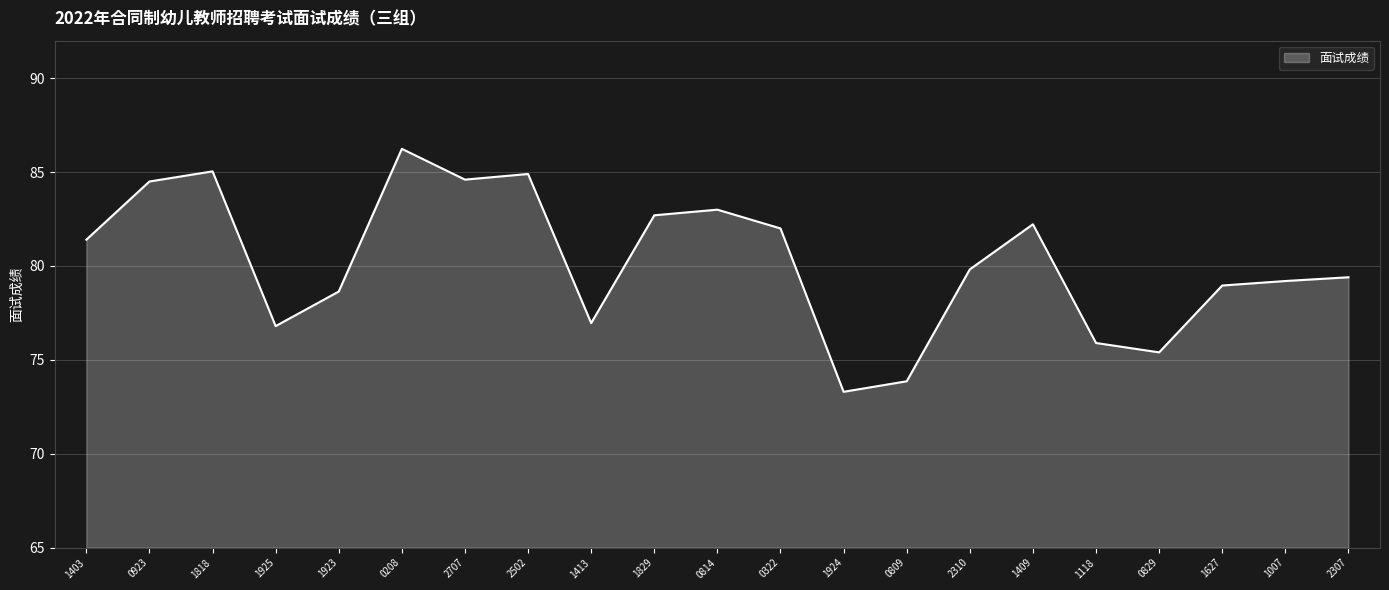

What value does the data have at 0814?

83.0